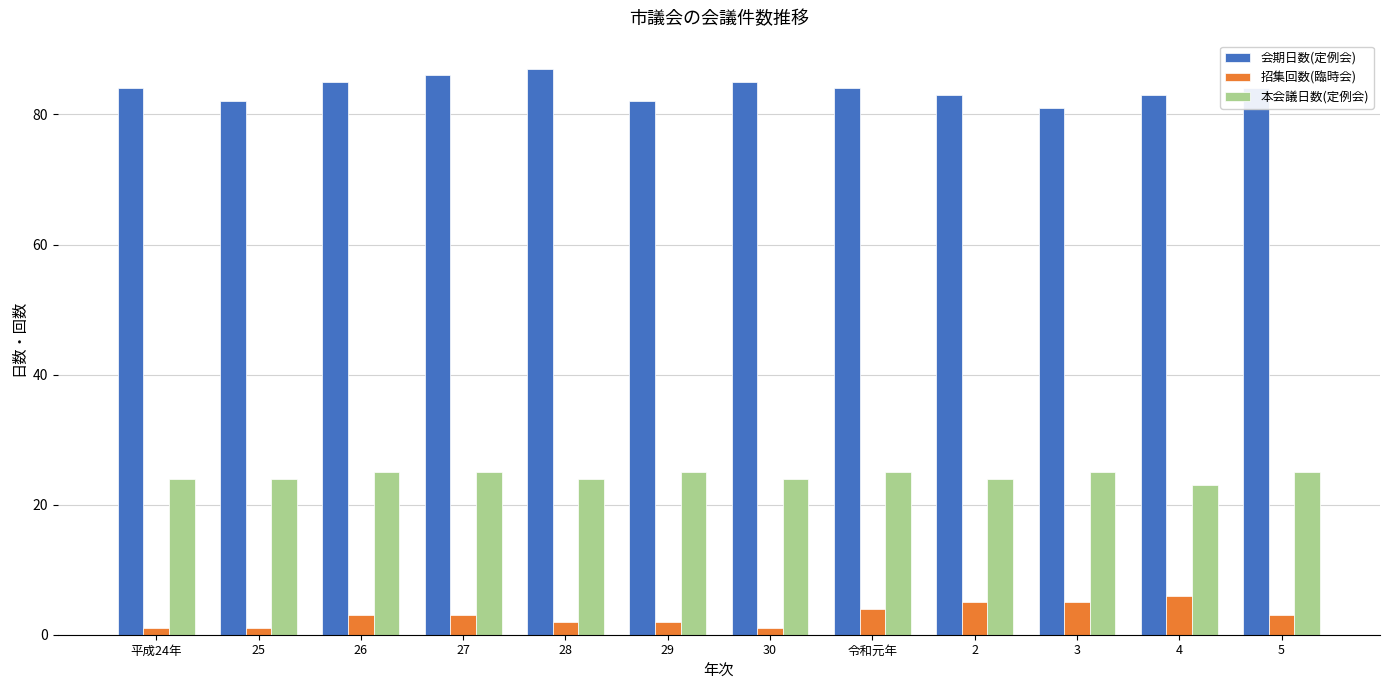

Is it true that 会期日数(定例会) equals 85 at 26?

True